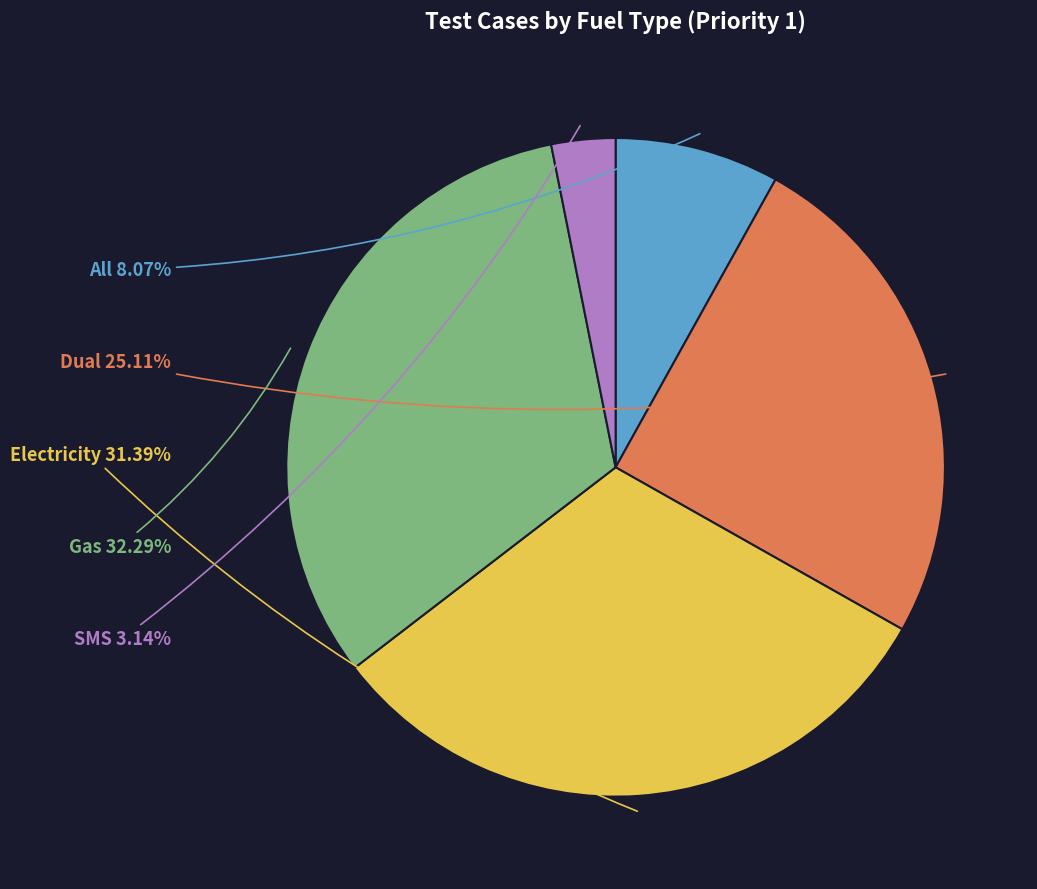

Count the number of slices in the pie.

5